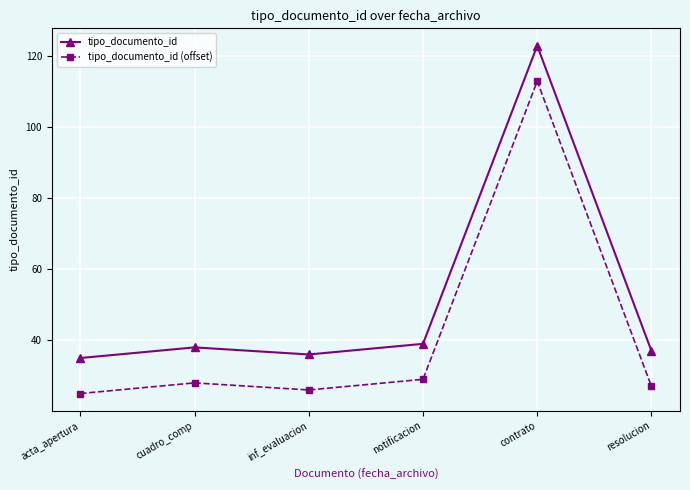

Reading left to right, transcribe all the data shown in this chart.

tipo_documento_id: 35	38	36	39	123	37
tipo_documento_id (offset): 25	28	26	29	113	27